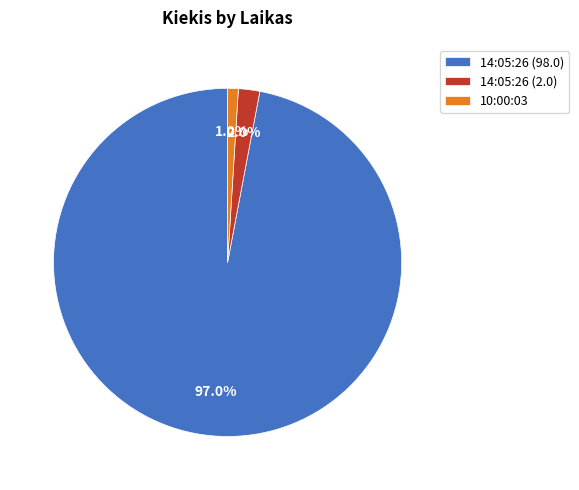

True or false: 14:05:26 (2.0) accounts for 2% of the total.

True